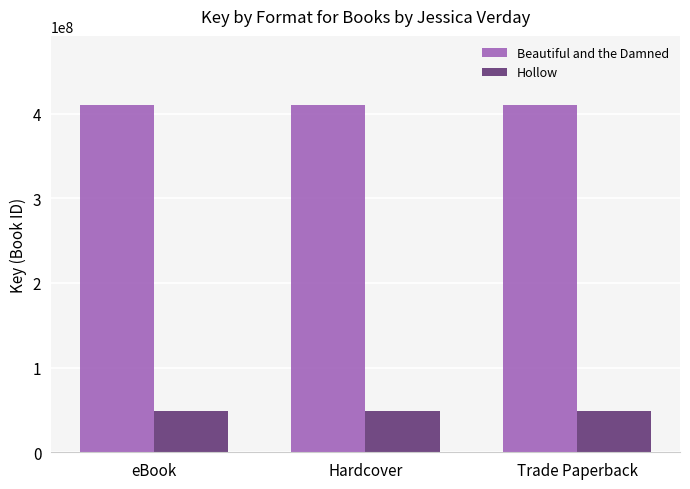

At how many categories does at least one series exceed 181206232?

3